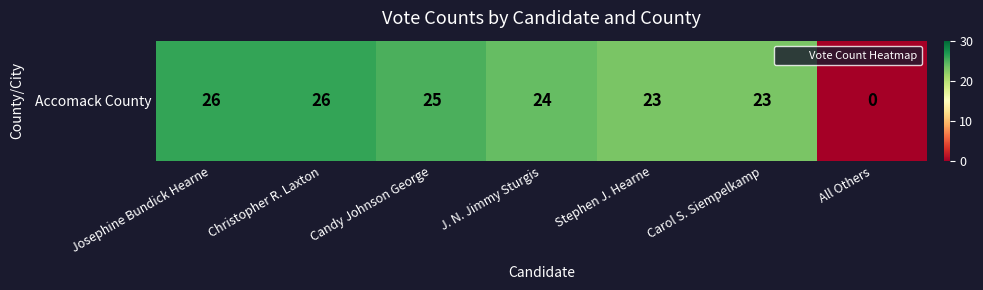

How many values are above zero?

6